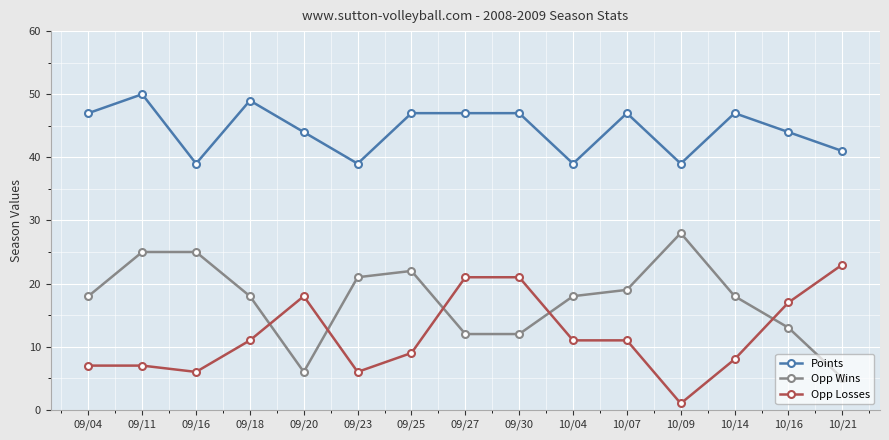

Which series has the largest total across all categories?

Points